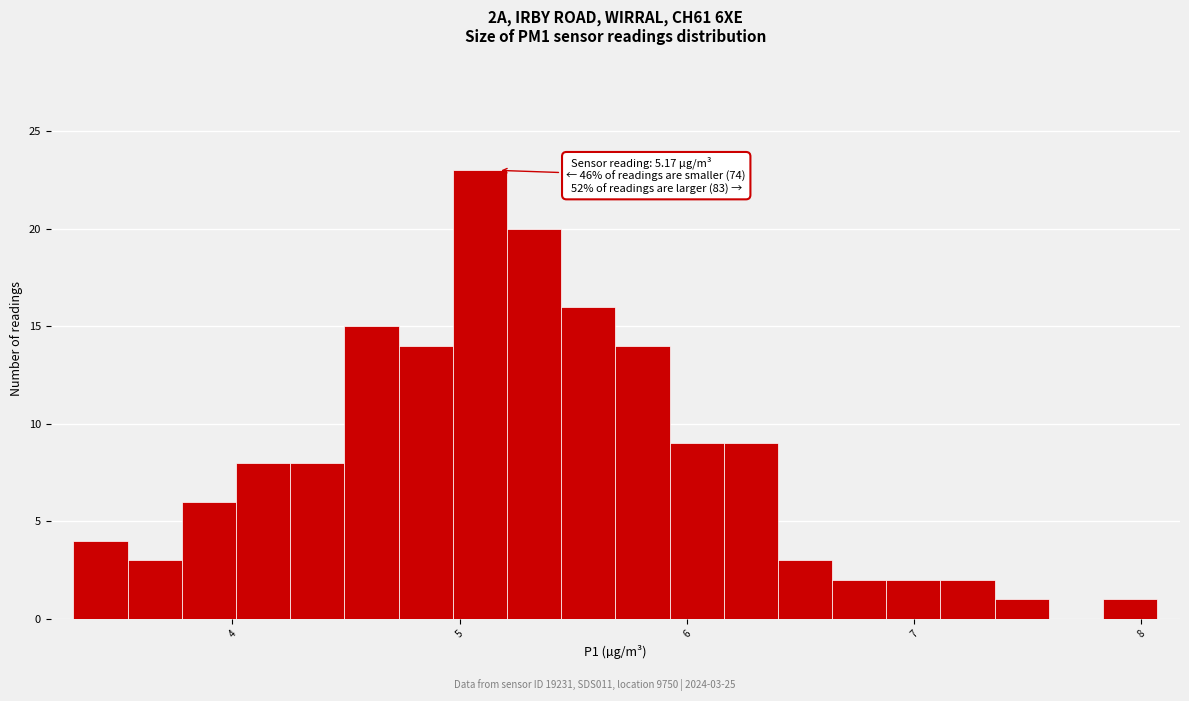

Around what value on the x-axis is the tallest bar? Give the approximate position of its centre, as read against the axis.

5.1